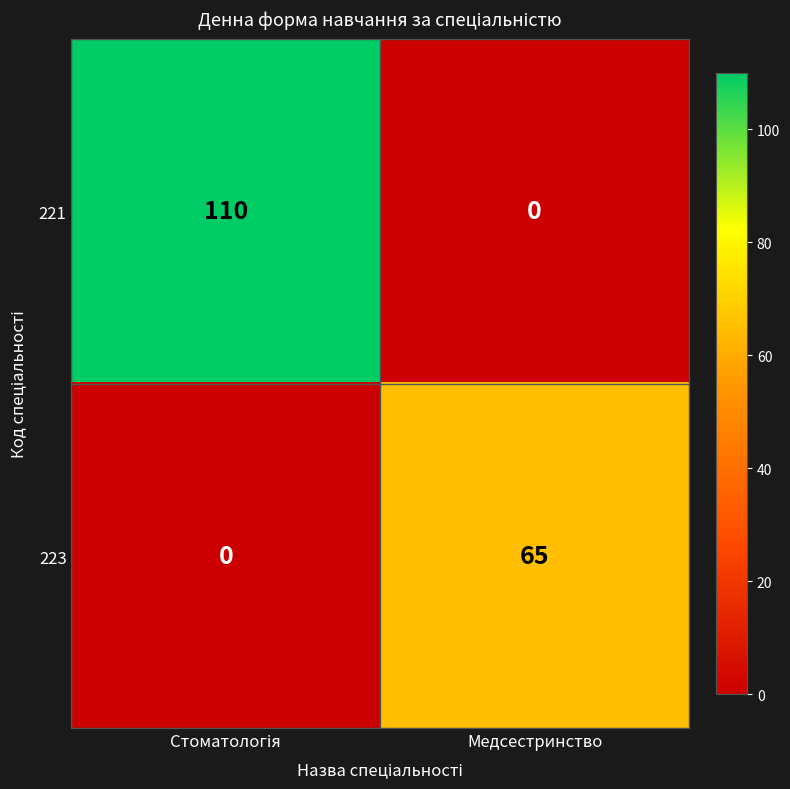

Reading left to right, transcribe all the data shown in this chart.

221: 110	0
223: 0	65